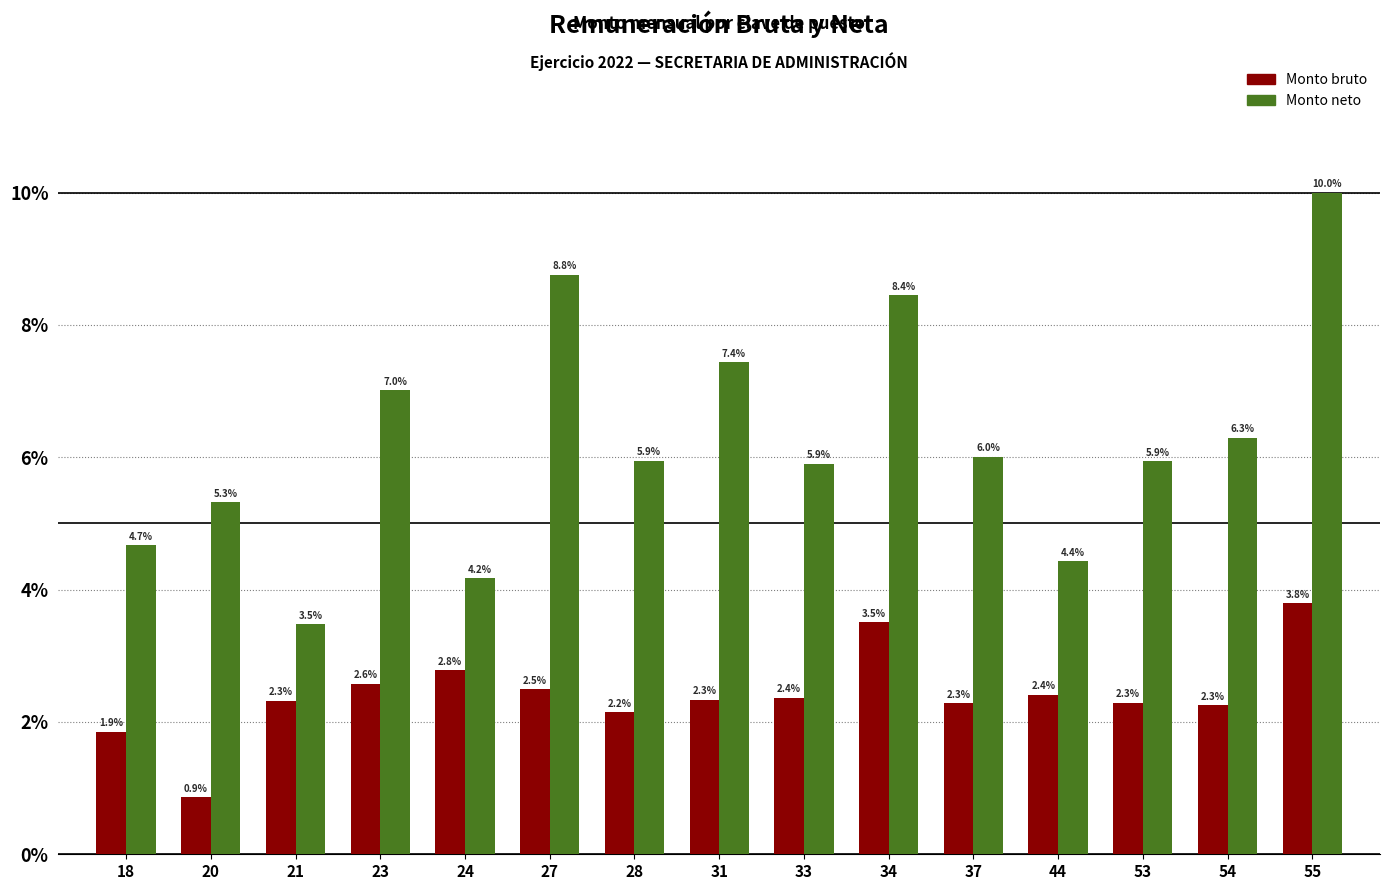

At 37, list the series in order from largest to smallest.

Monto neto, Monto bruto